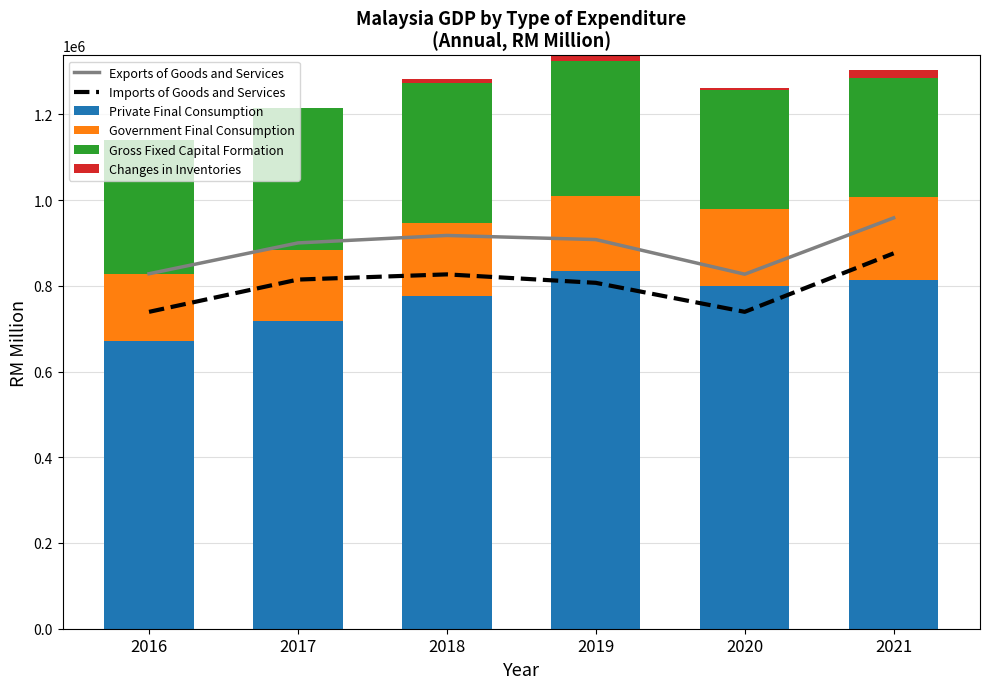

At which category does the chart reach its peak across all series?

2021